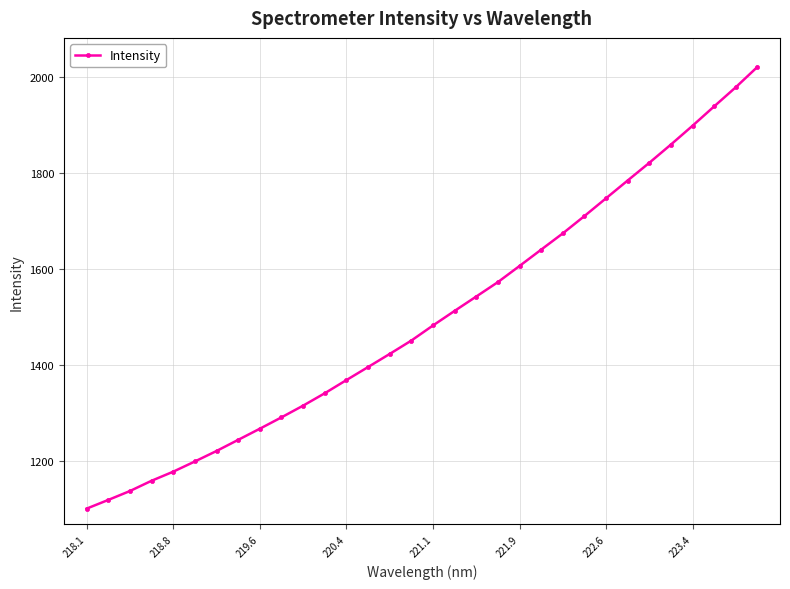

What is the difference between the maximum and minimum values?

920.2